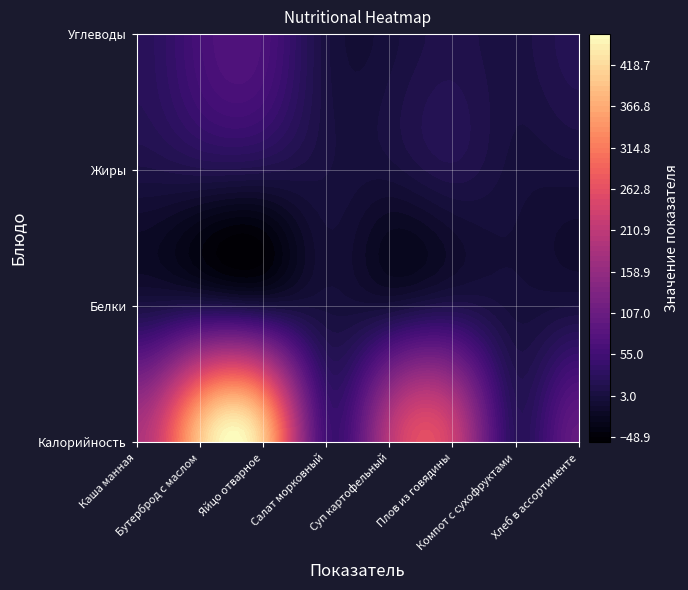

What is the approximate value of Каша манная at Салат морковный?

55.7